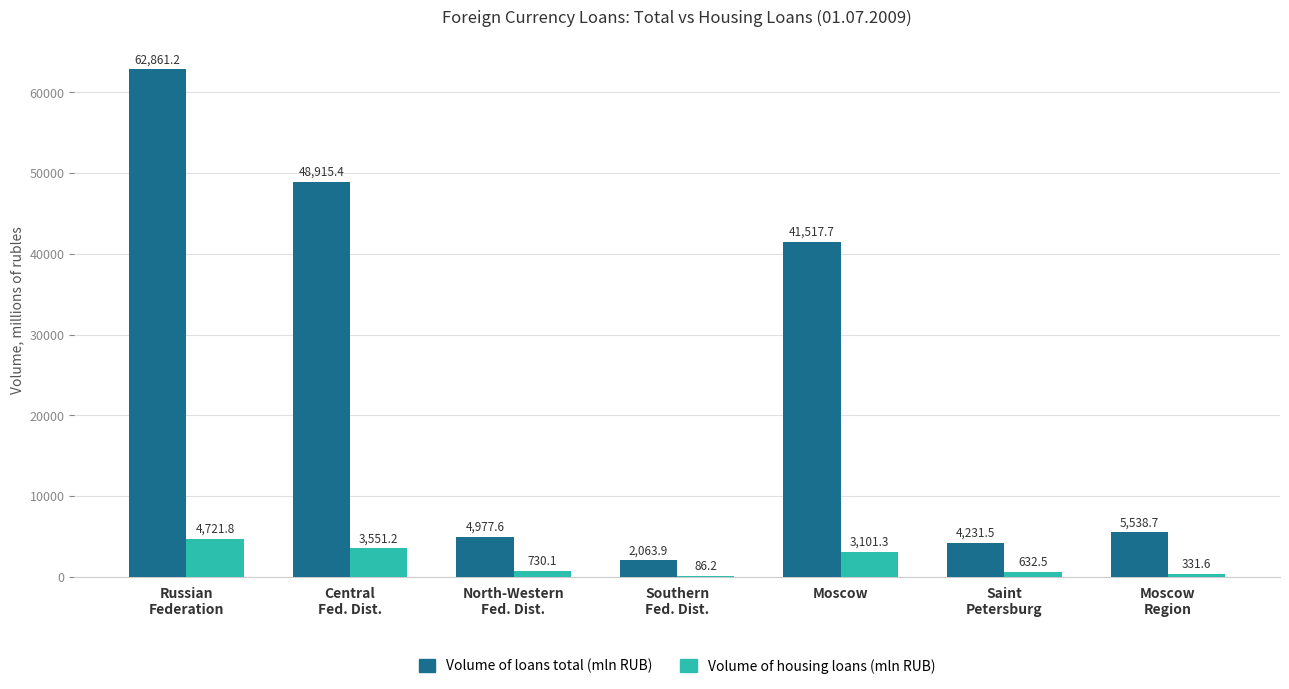

What is the sum of all Volume of loans total (mln RUB) values?

170106.0